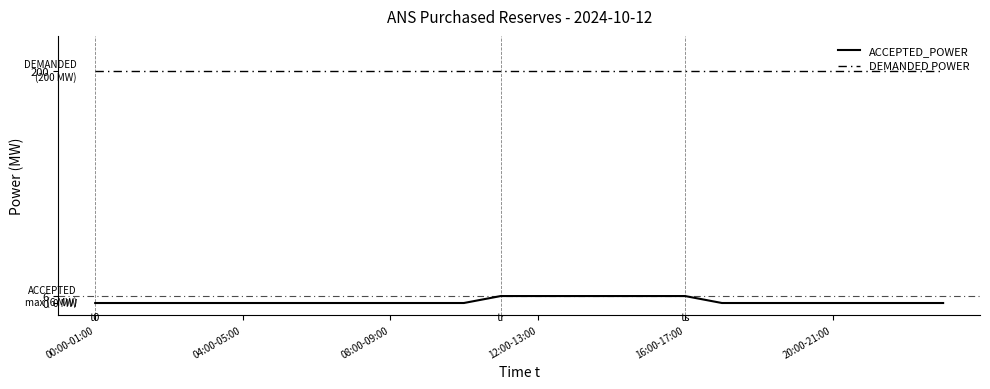

What is the lowest value of the DEMANDED POWER series?

200